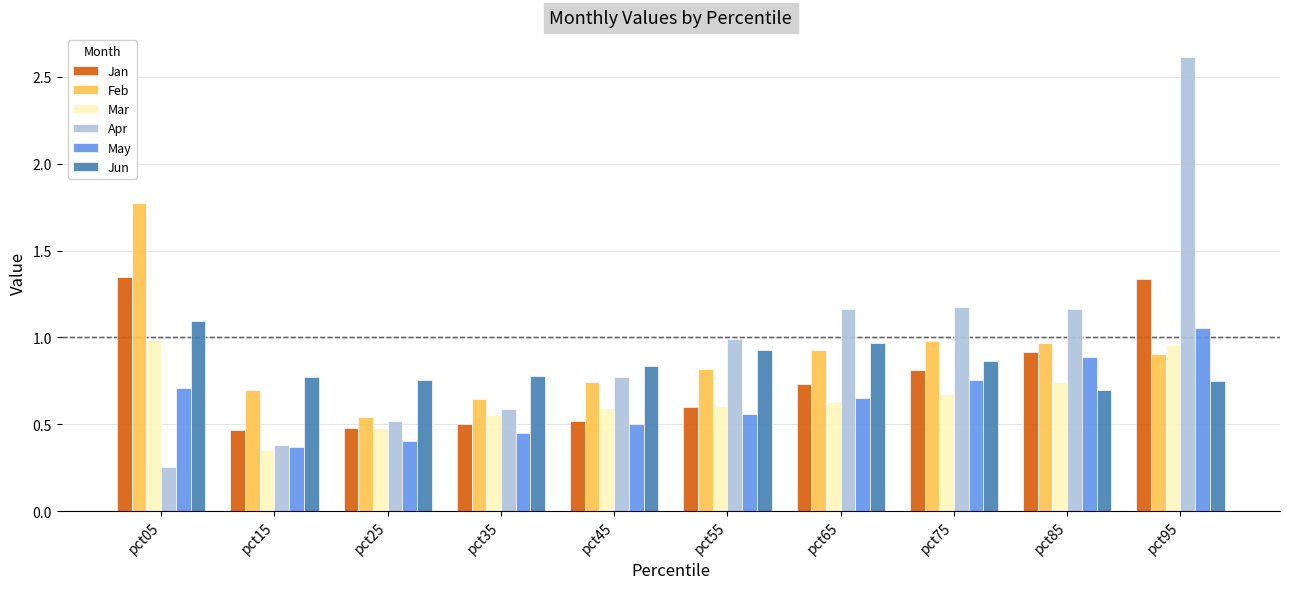

At which category is the sum across all series the highest?

pct95